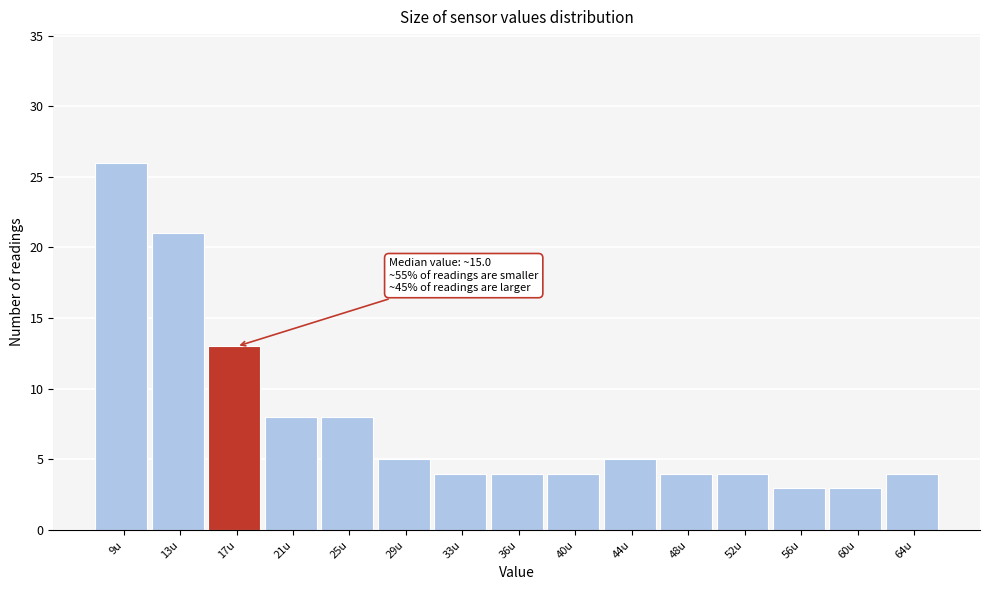

Which range on the x-axis has the tallest bar?

6.5 to 10.5